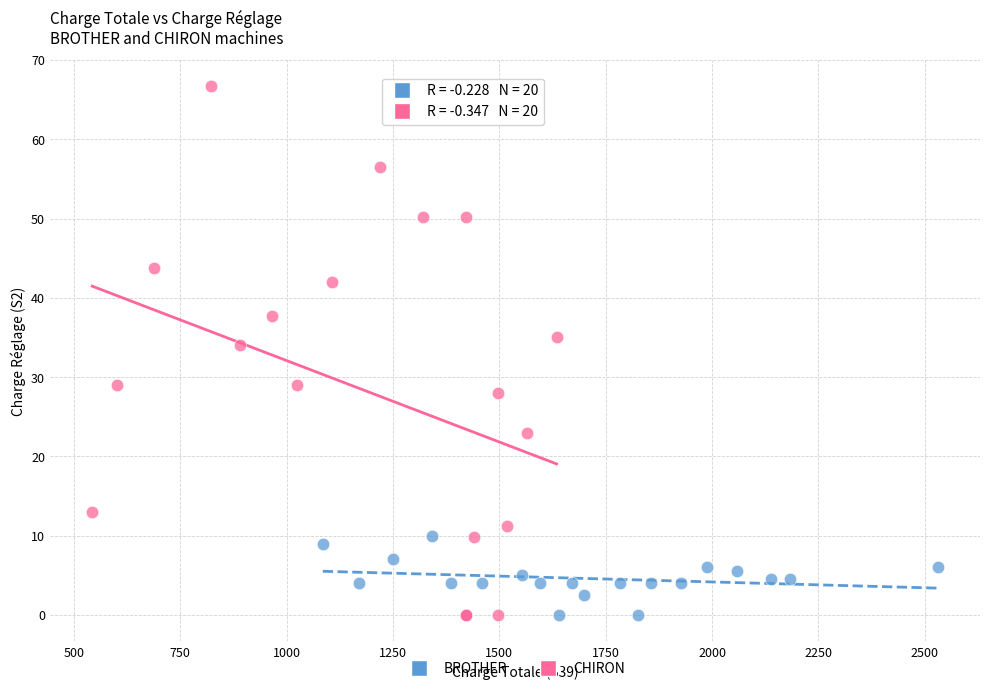

Which series contains the highest Y value?

CHIRON